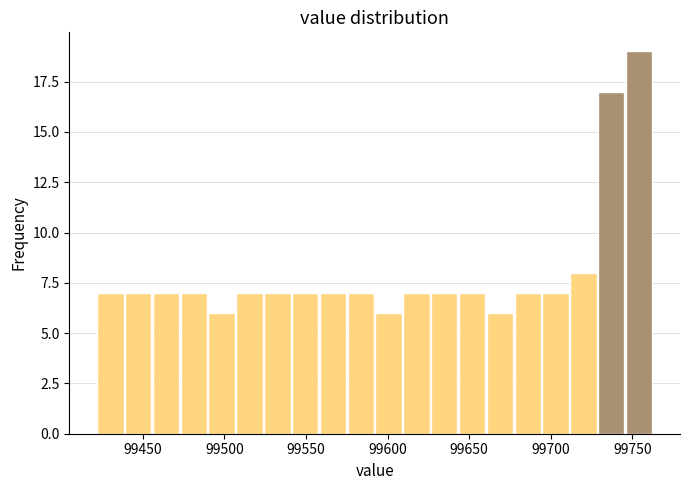

Around what value on the x-axis is the tallest bar? Give the approximate position of its centre, as read against the axis.

99755